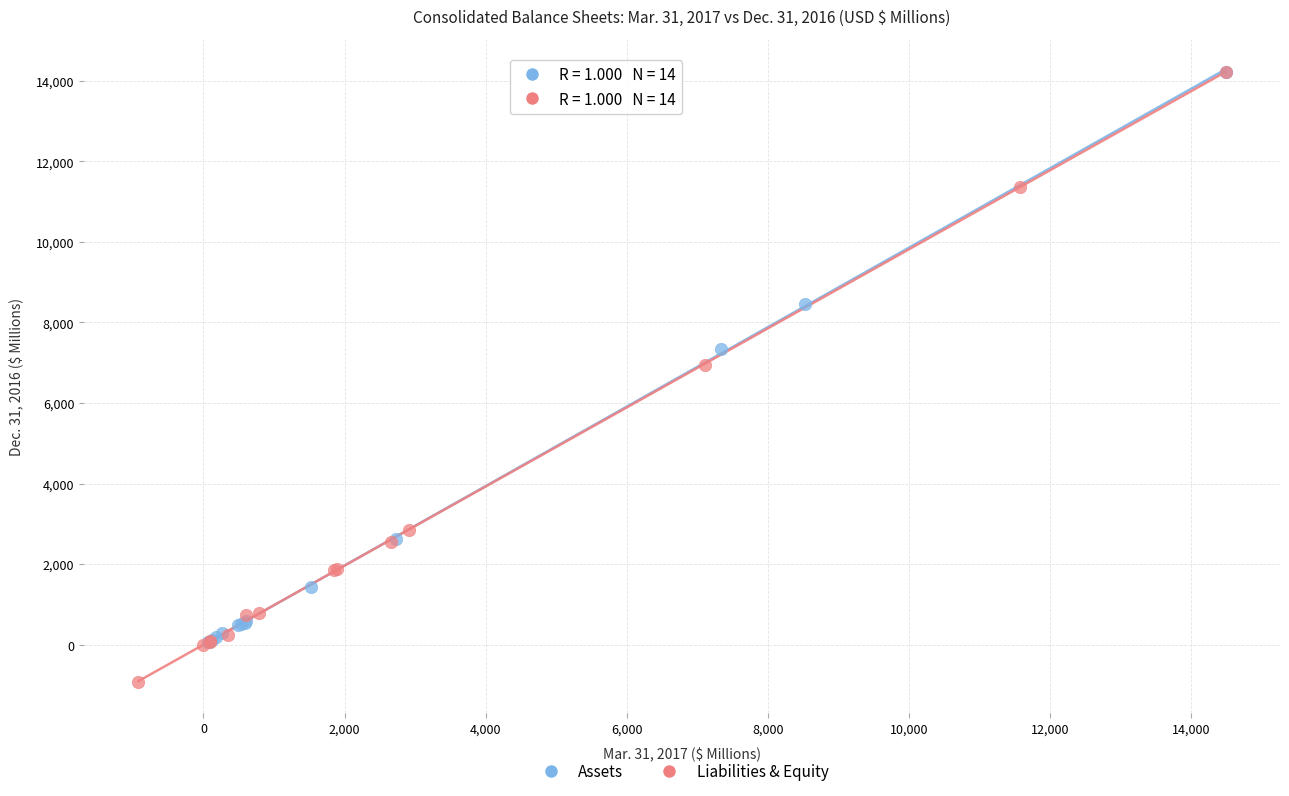

Which series has the widest spread of Y values?

Liabilities & Equity